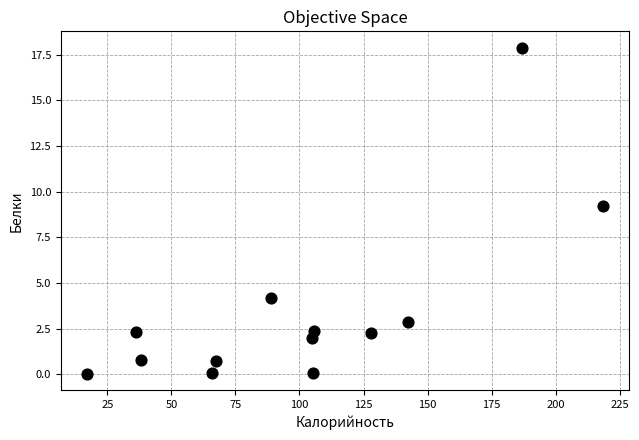

What is the range of X values (max minus min)?

201.7